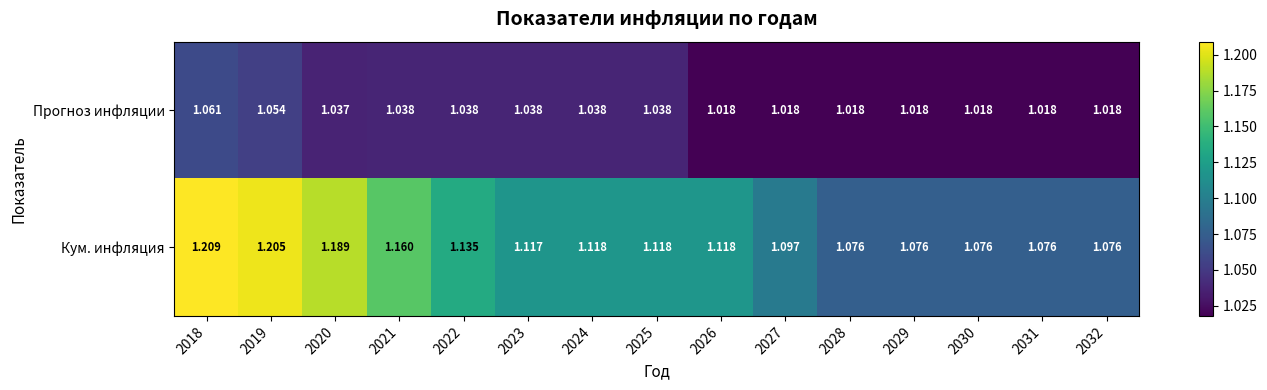

List the series in order of their overall mean, highest first.

Кум. инфляция, Прогноз инфляции